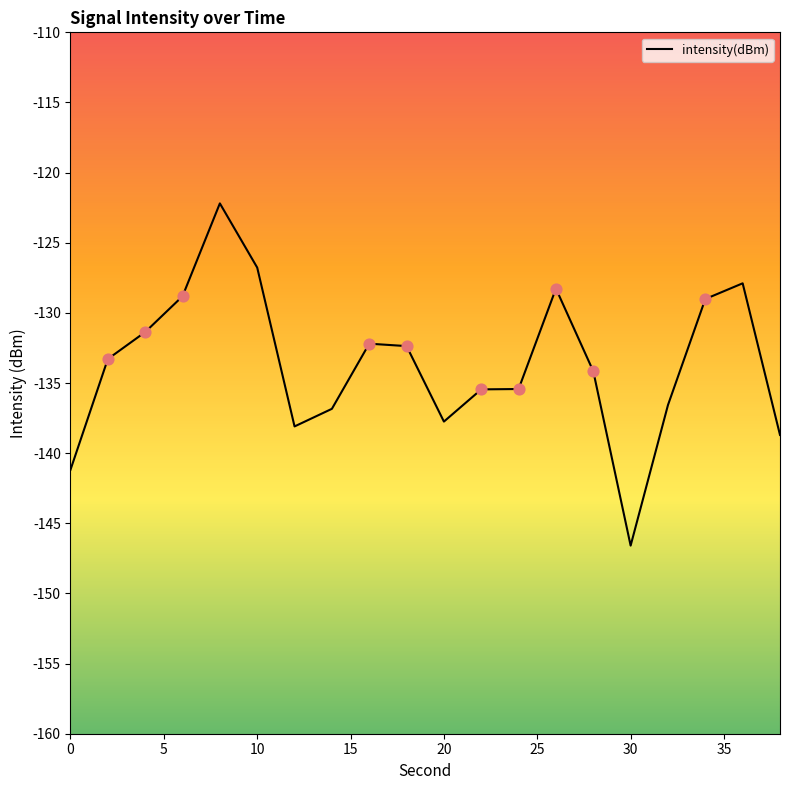

What is the greatest value displayed?

-122.2